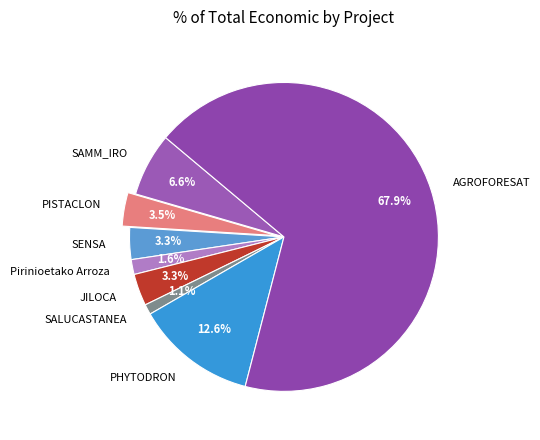

Count the number of slices in the pie.

8